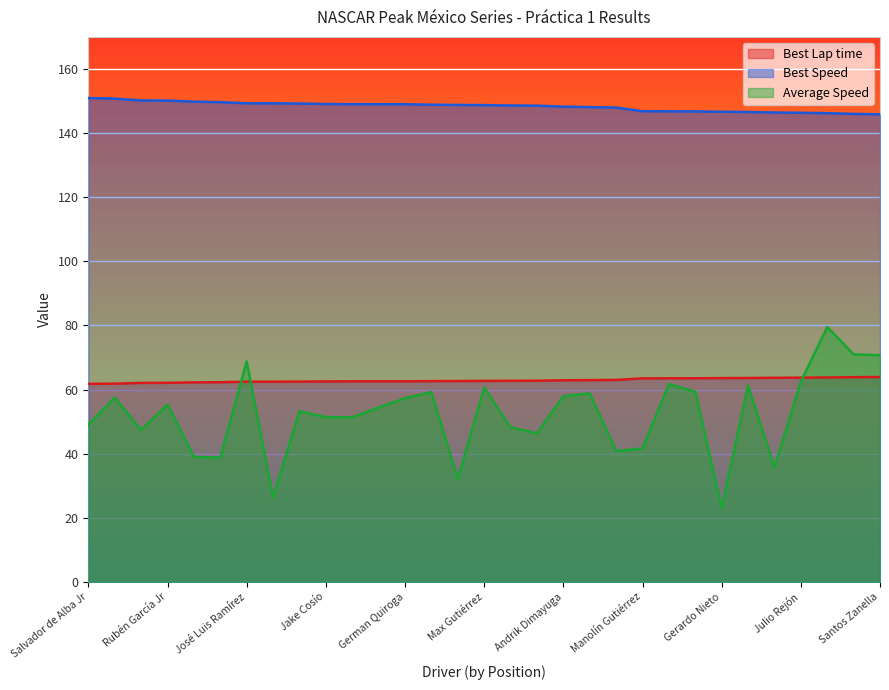

How many lines are shown in the chart?

3